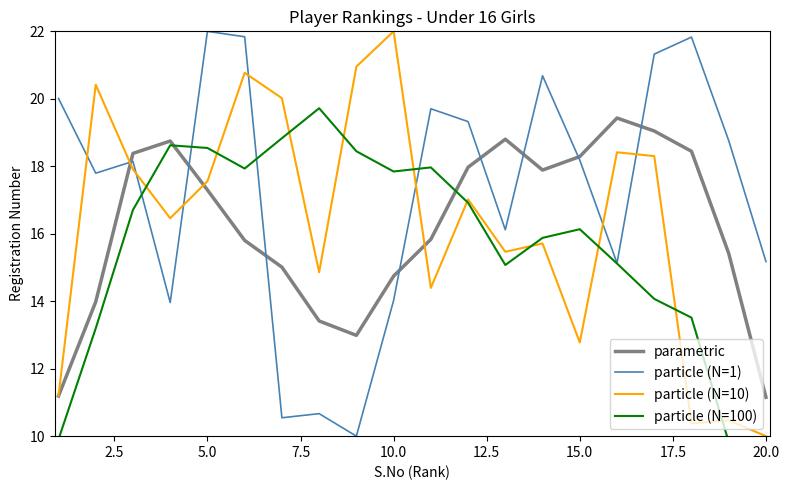

What is the maximum value for particle (N=1)?

22.0